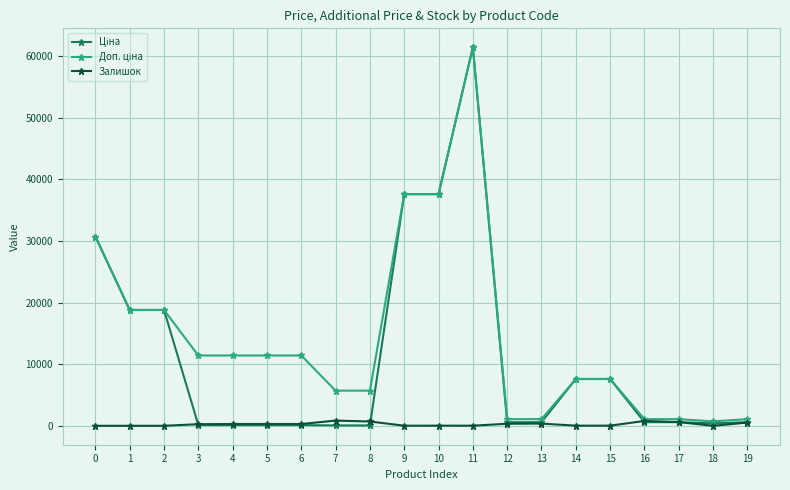

At which category is the sum across all series the highest?

11